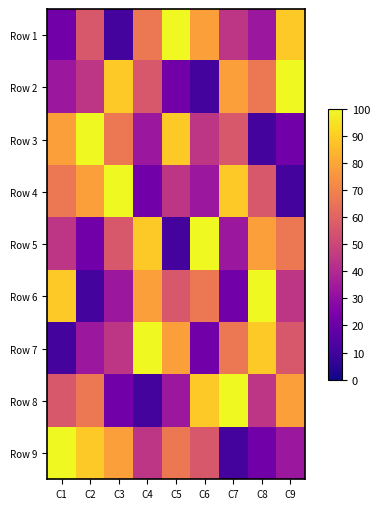

List the labels in order of Row 5 value, smallest first.

C5, C2, C7, C1, C3, C9, C8, C4, C6